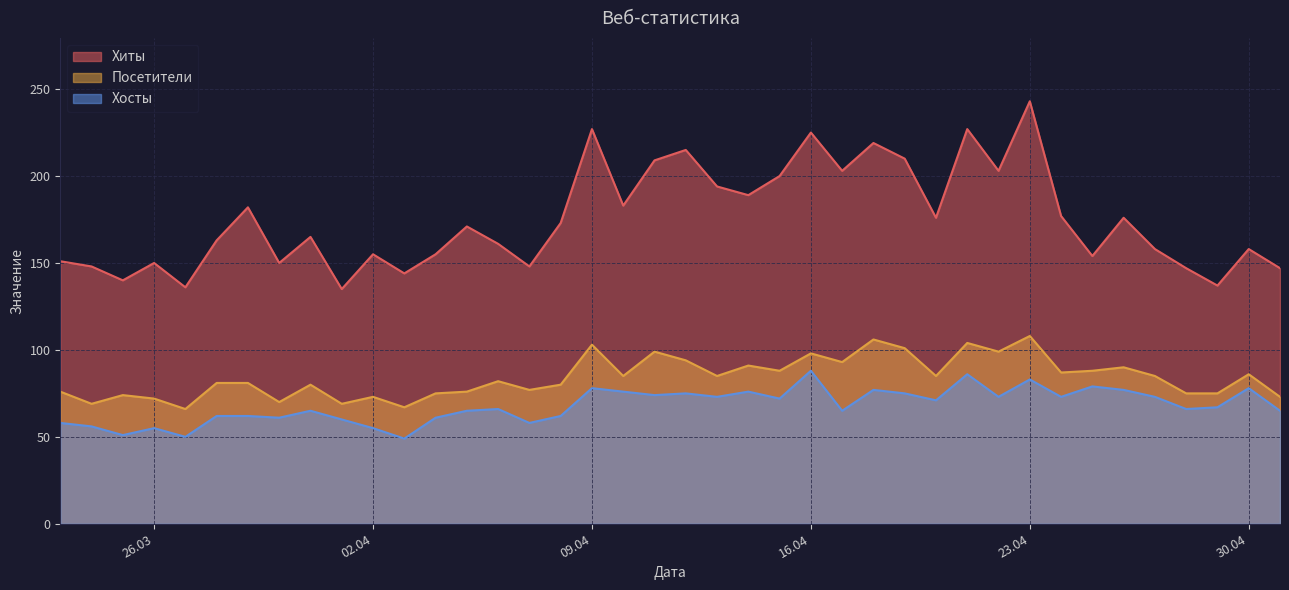

Which label corresponds to the largest value in the chart?

23.04